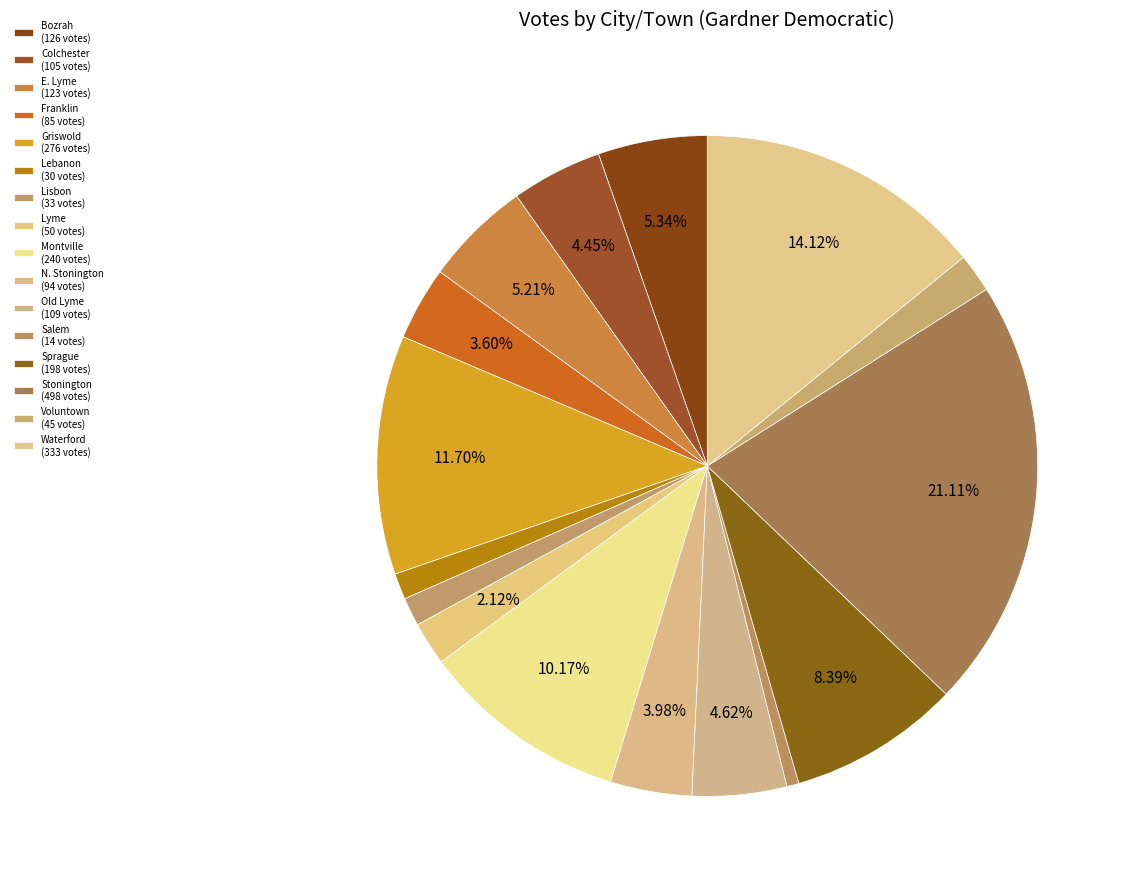

What percentage do Franklin and Lisbon together represent?

5.0%